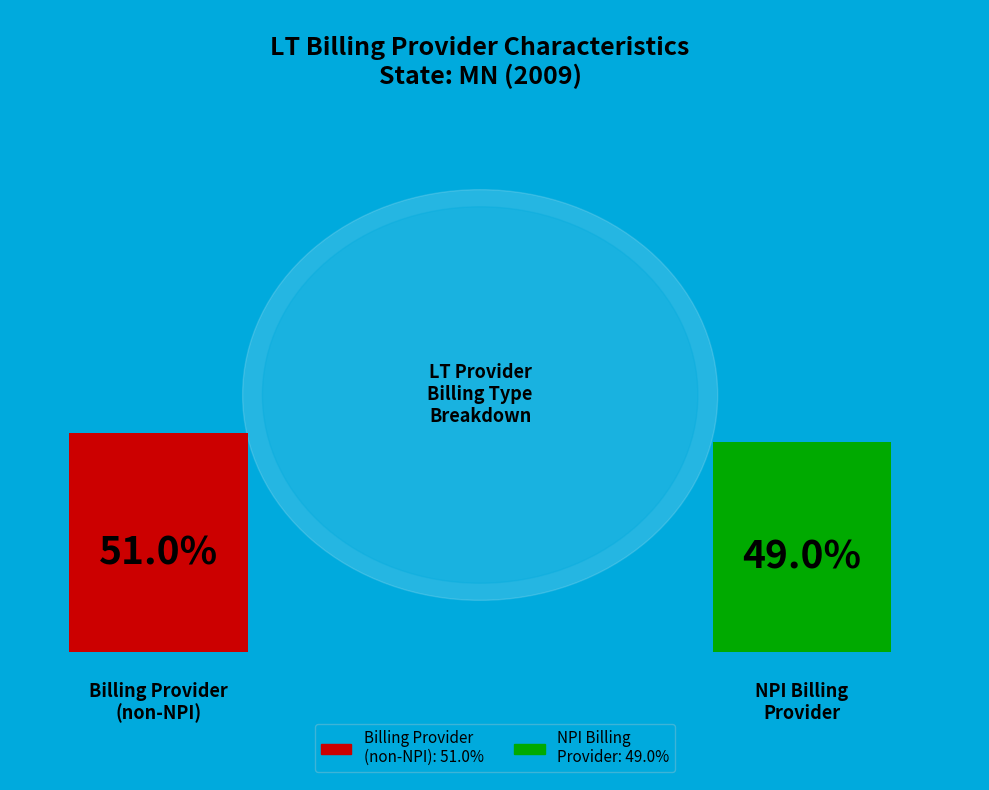

What portion of the pie excludes % NPI billing provider on LT claim?

51.0%